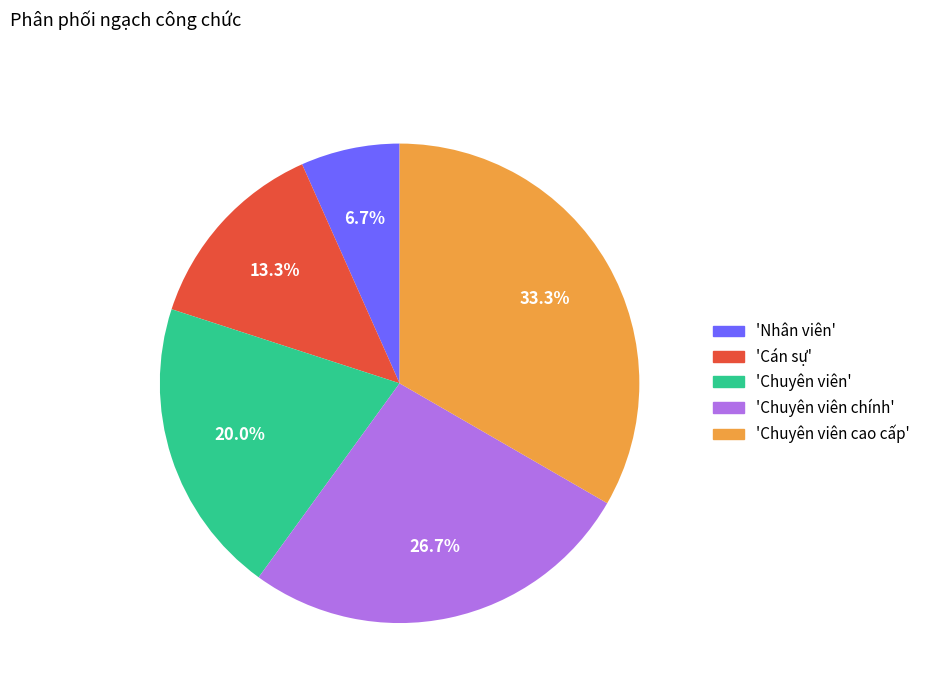

To the nearest percent, what is the average slice percentage?

20%